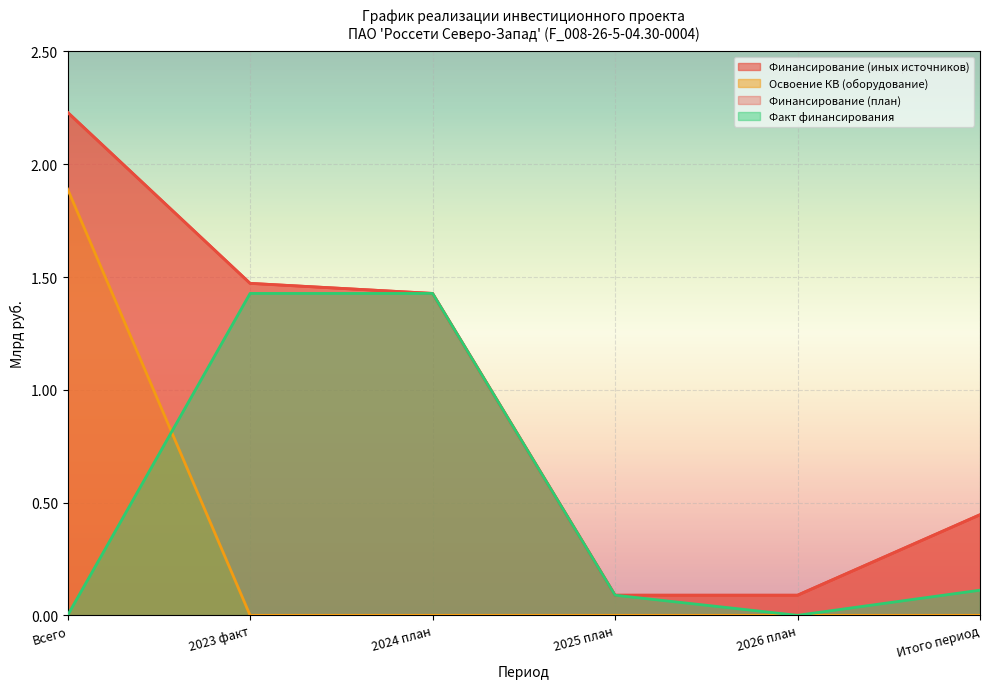

At which category does the chart reach its peak across all series?

Всего